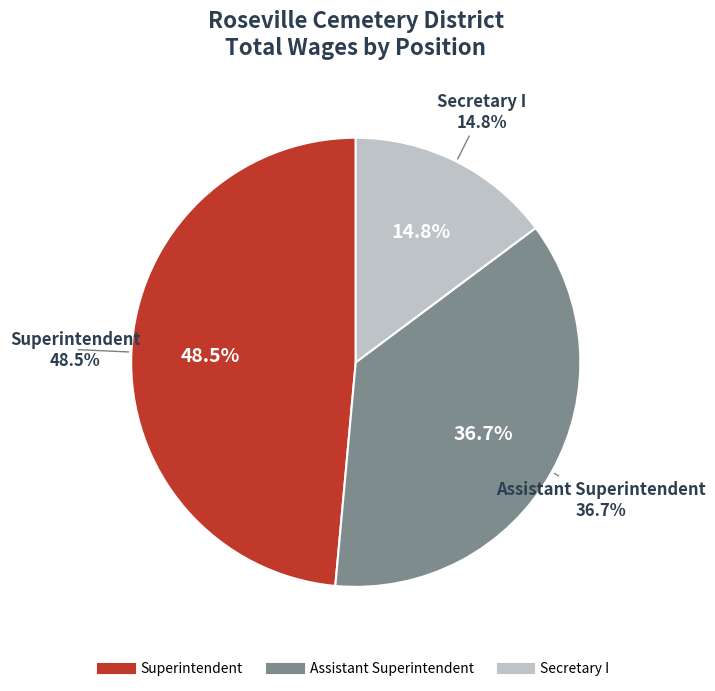

What is the total percentage of Secretary I and Superintendent?

63.3%